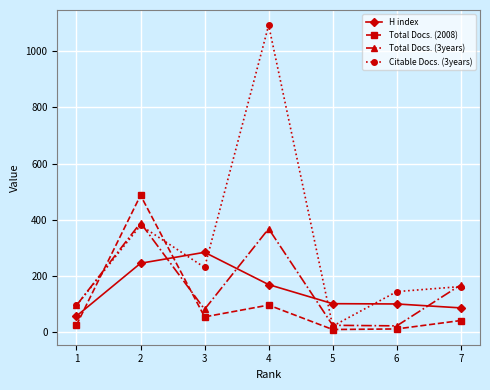

How many interior local peaks does the Total Docs. (2008) series have?

2